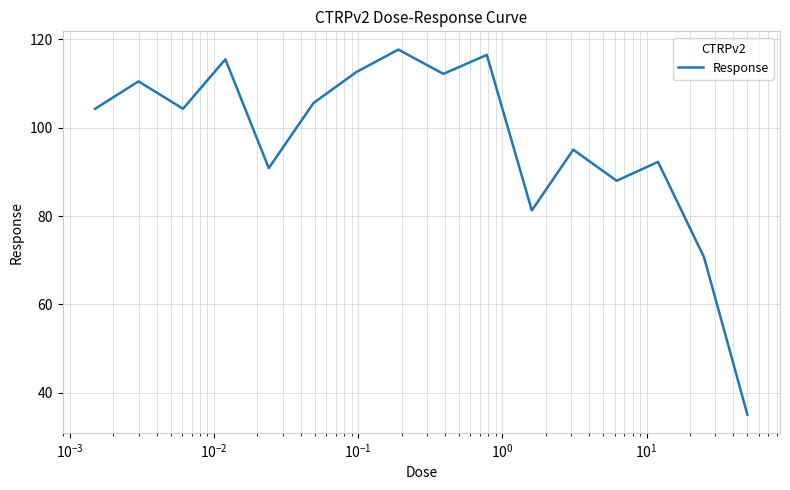

What is the maximum value shown in the chart?

117.7